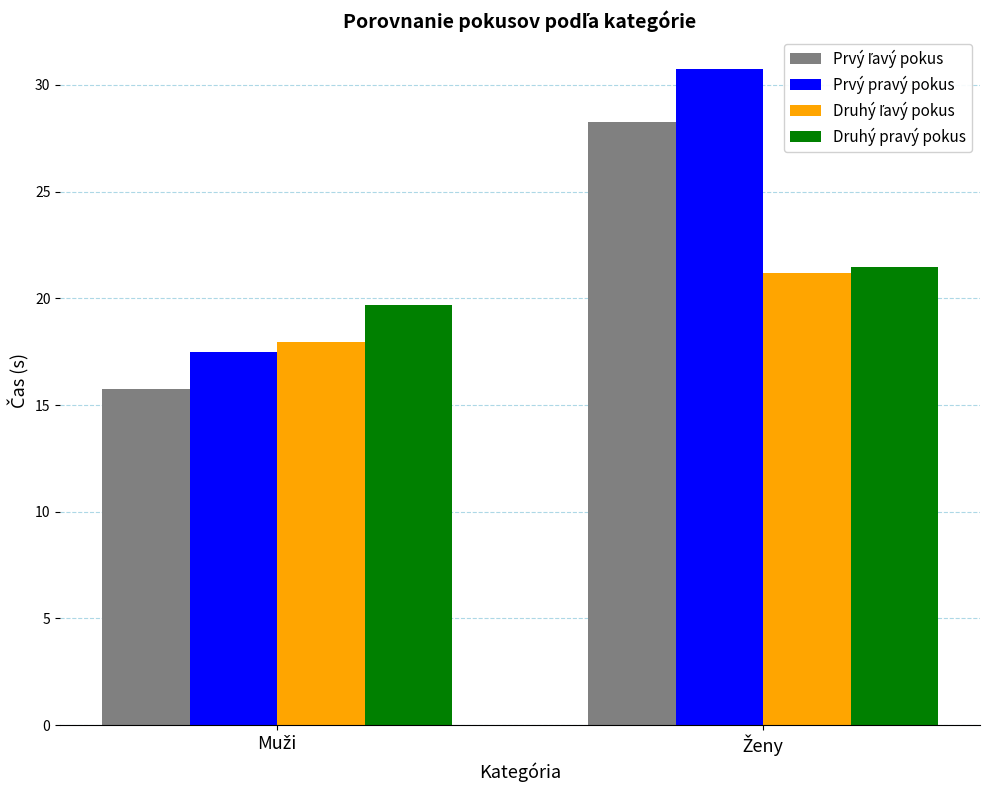

What is the minimum value shown in the chart?

15.8